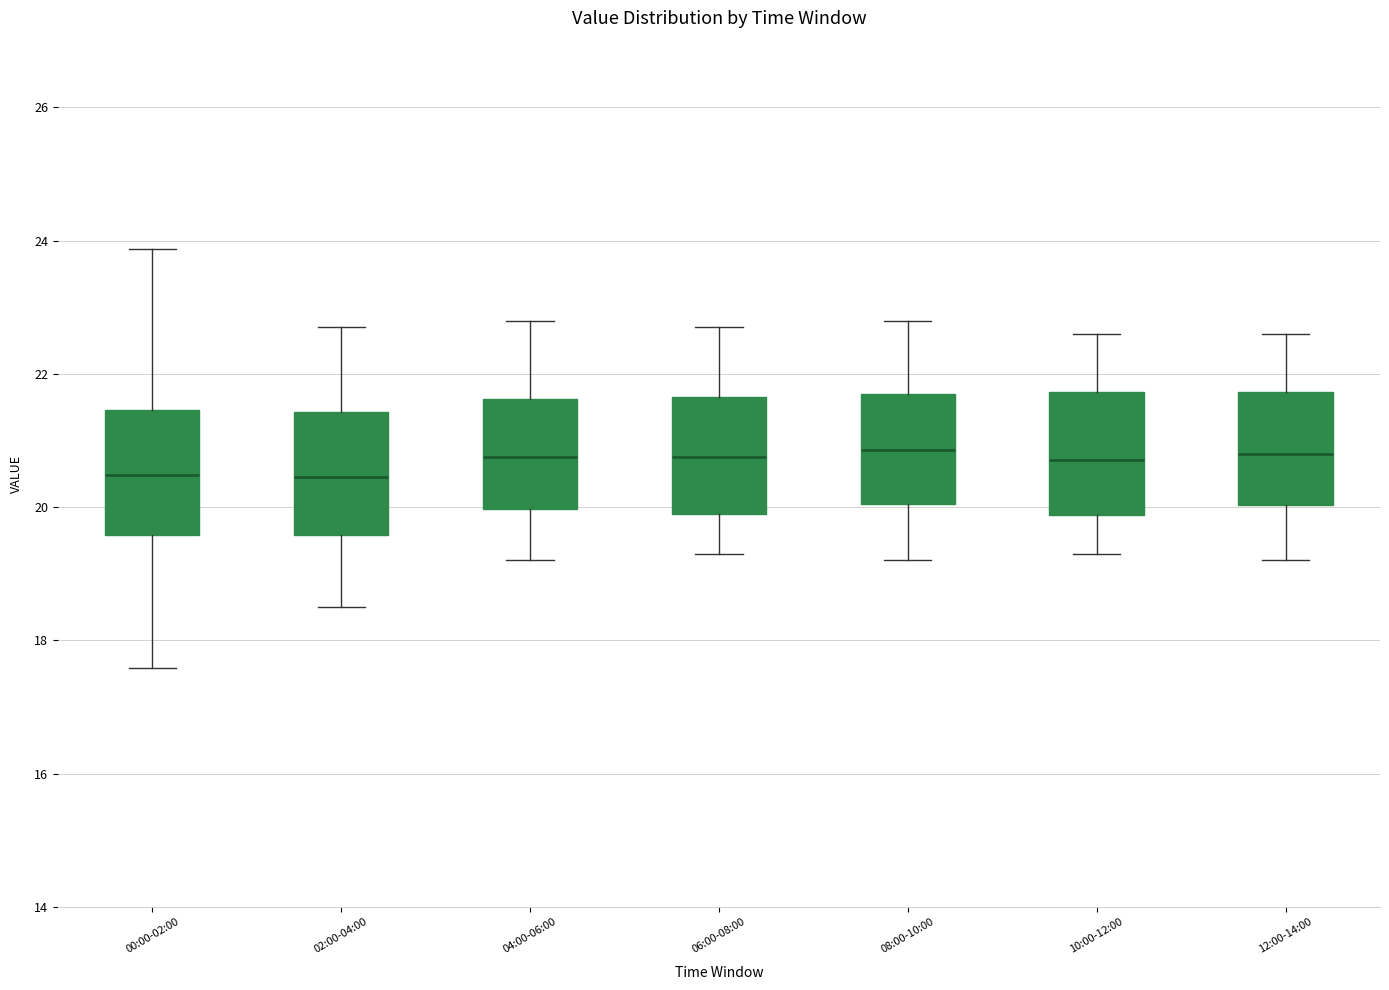

Reading left to right, read every box against the y-axis: the position of its median line, the range the box covers, and the ends of its whiskers. The values are not printed on the chart, so give them approximately, as read against the axis.

00:00-02:00: median 20.4, box 19.6 to 21.4, whiskers 17.6 to 23.8
02:00-04:00: median 20.4, box 19.6 to 21.4, whiskers 18.6 to 22.8
04:00-06:00: median 20.8, box 20.0 to 21.6, whiskers 19.2 to 22.8
06:00-08:00: median 20.8, box 20.0 to 21.6, whiskers 19.4 to 22.8
08:00-10:00: median 20.8, box 20.0 to 21.8, whiskers 19.2 to 22.8
10:00-12:00: median 20.8, box 19.8 to 21.8, whiskers 19.4 to 22.6
12:00-14:00: median 20.8, box 20.0 to 21.8, whiskers 19.2 to 22.6